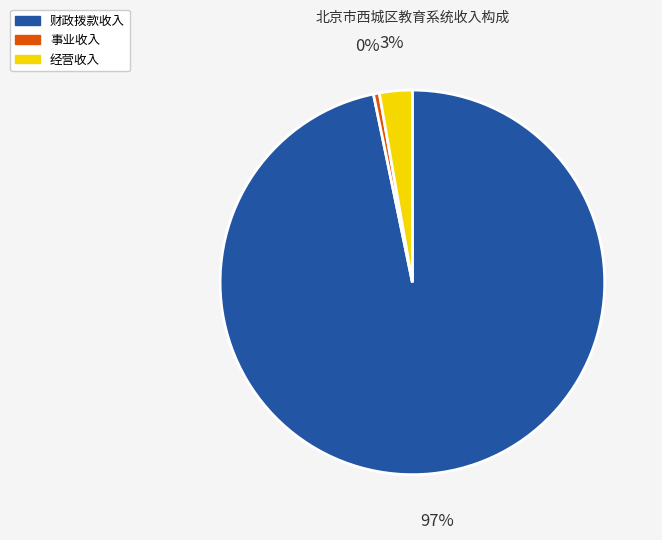

Does 经营收入 represent more than half of the total?

No